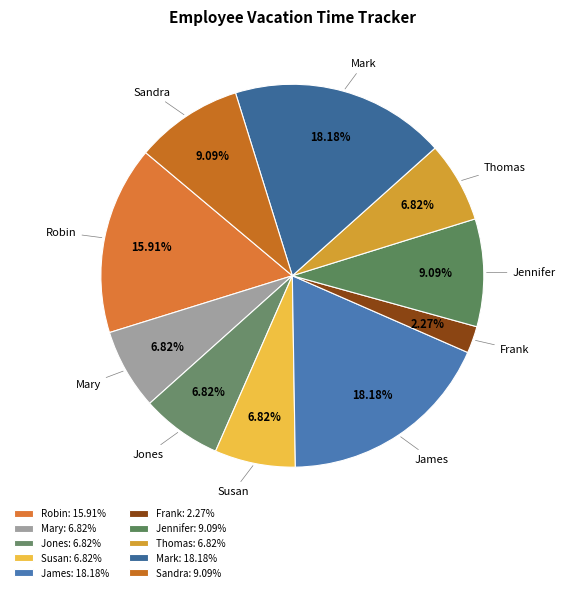

True or false: Sandra accounts for 9% of the total.

True